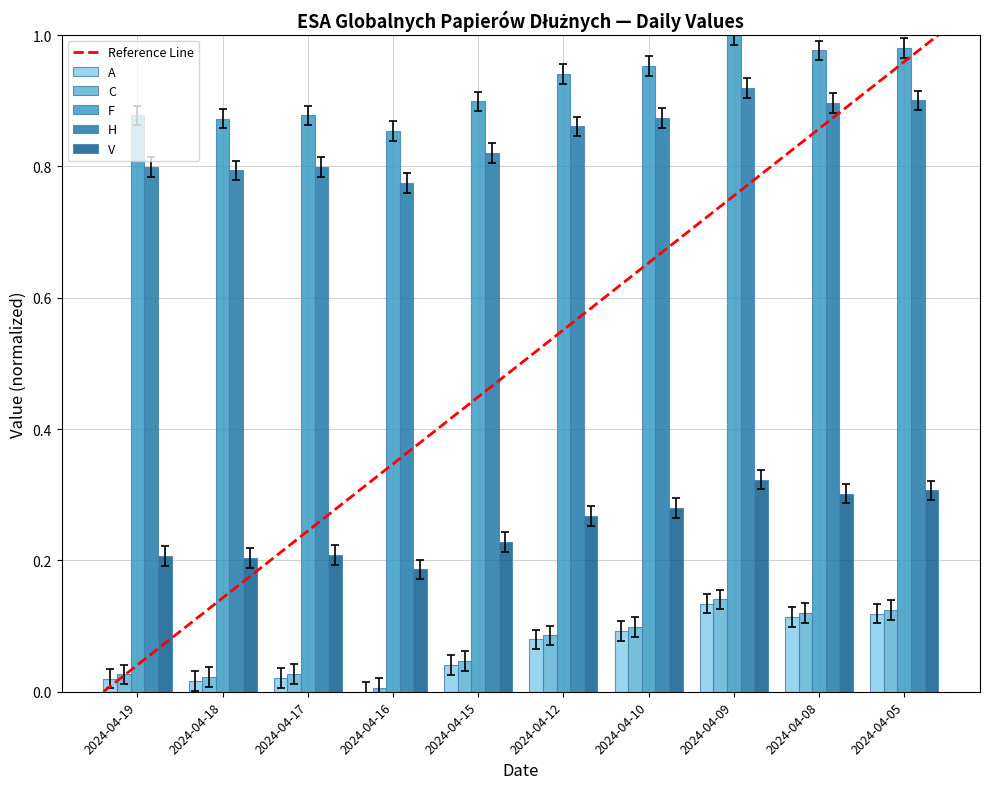

What is the total value across all series at 2024-04-15?

2.0